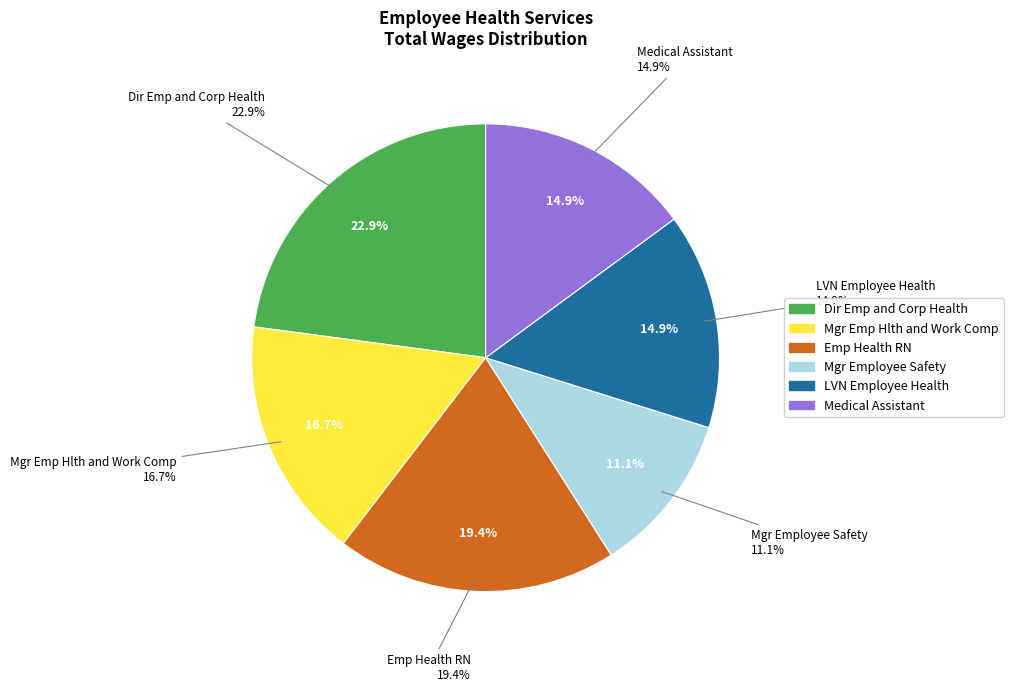

How many segments does this pie chart have?

6